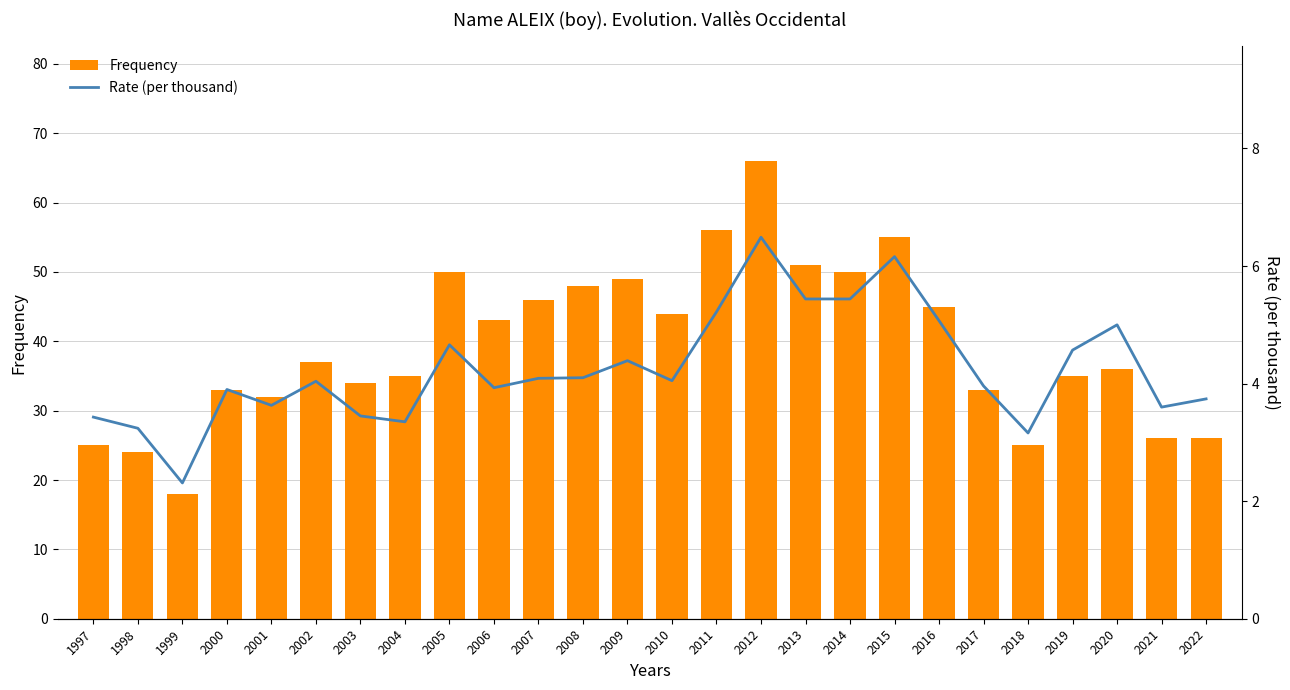

What is the value of the Rate (per thousand) bar at the 4th from the left?

3.9